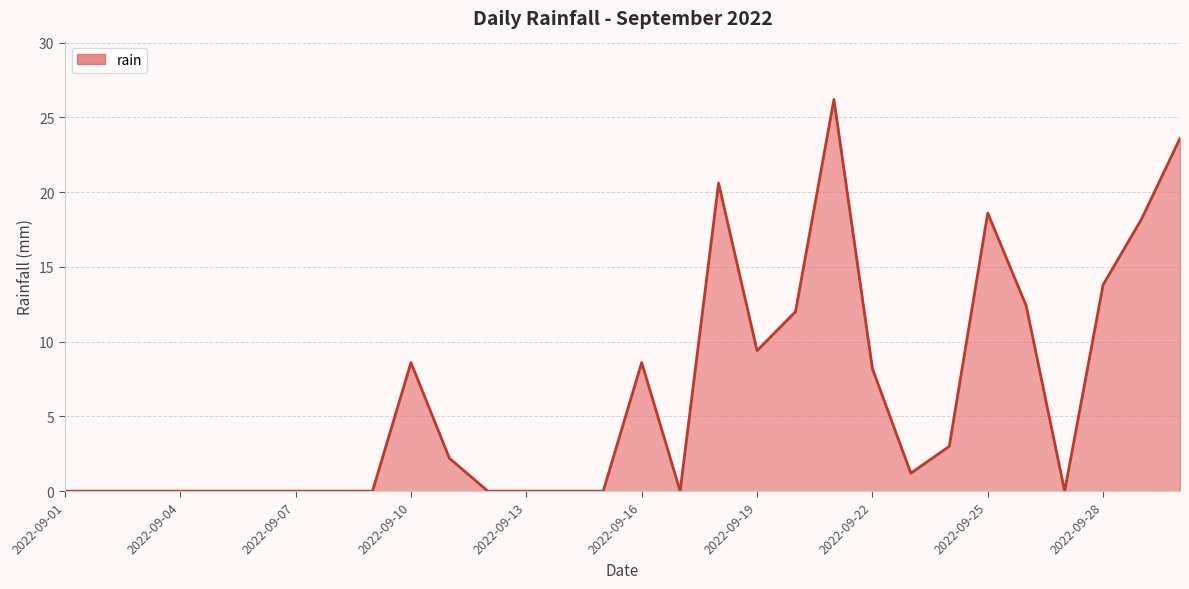

What is the difference between the maximum and minimum values?

26.2